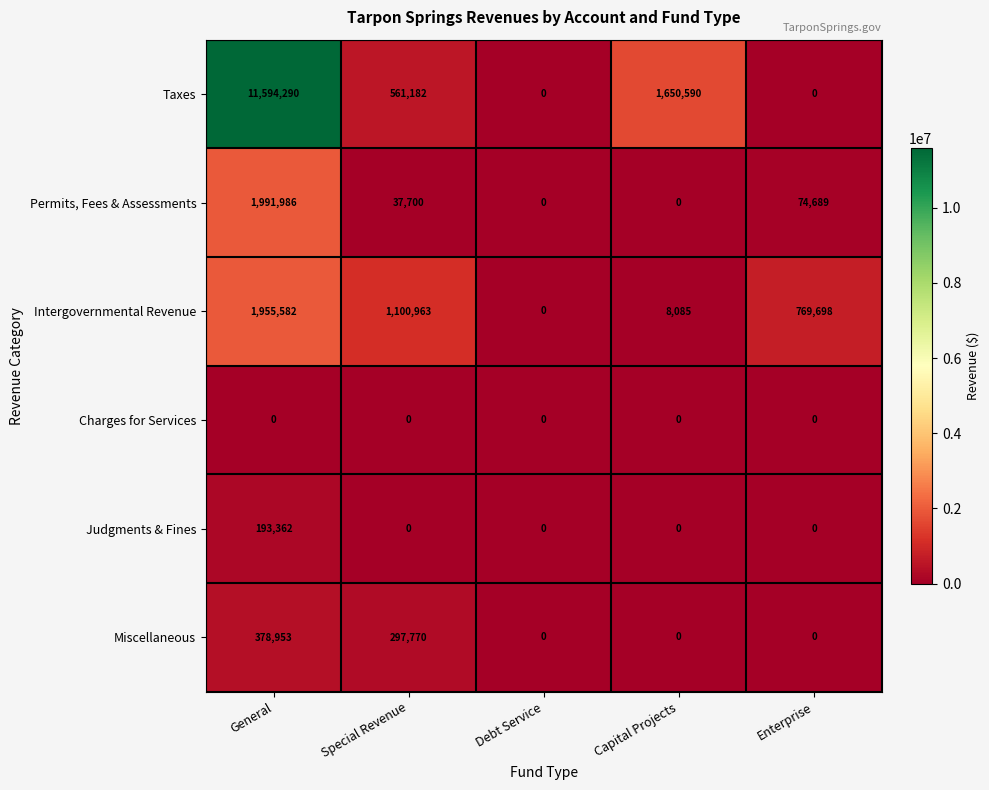

What is the difference between the second highest and minimum values in the Permits, Fees & Assessments series?

74689